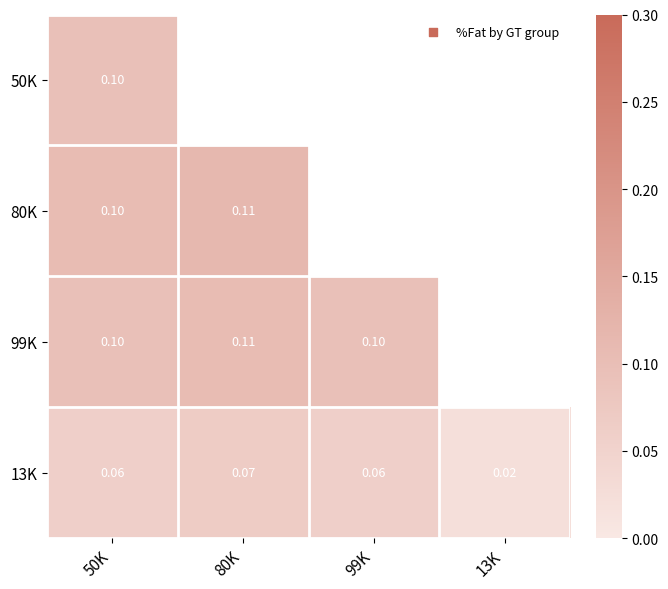

The 13K series shows 0.0 at 80K. True or false?

False